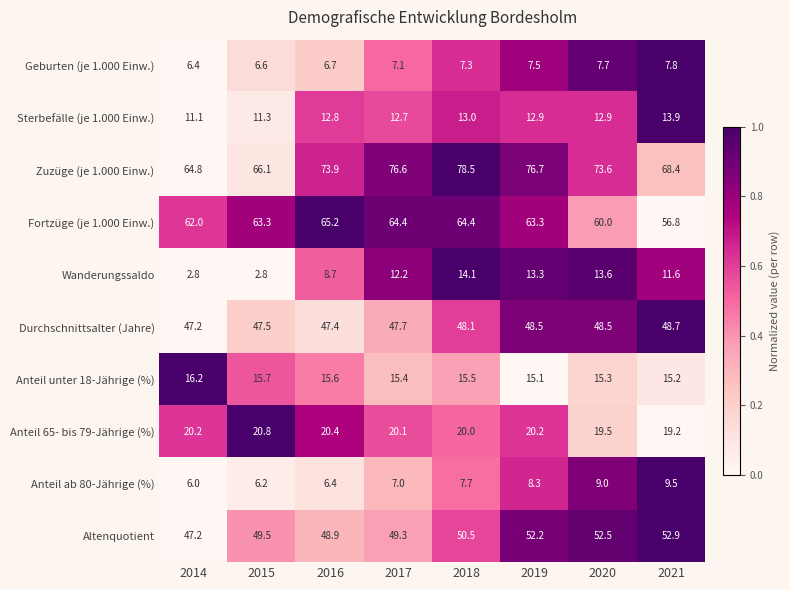

The value of Wanderungssaldo at 2017 is 12.2. True or false?

True